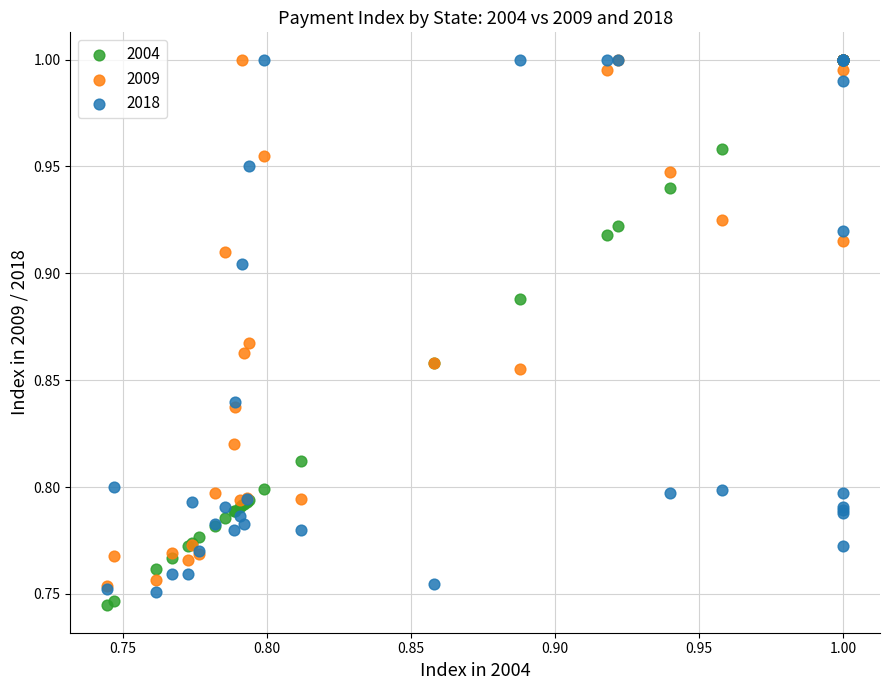

What are all the series names shown in the legend?

2004, 2009, 2018